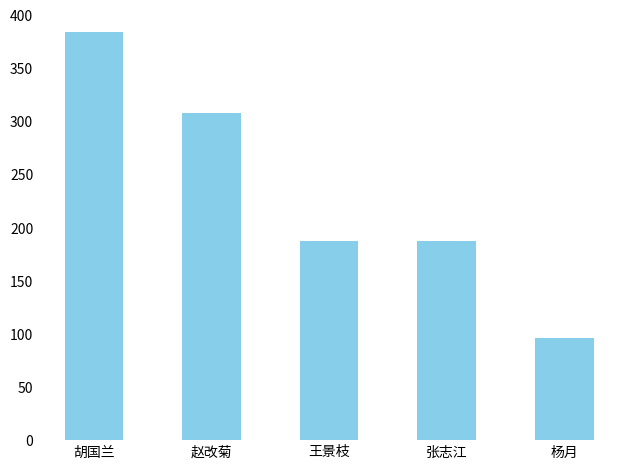

Between 赵改菊 and 王景枝, which is larger?

赵改菊